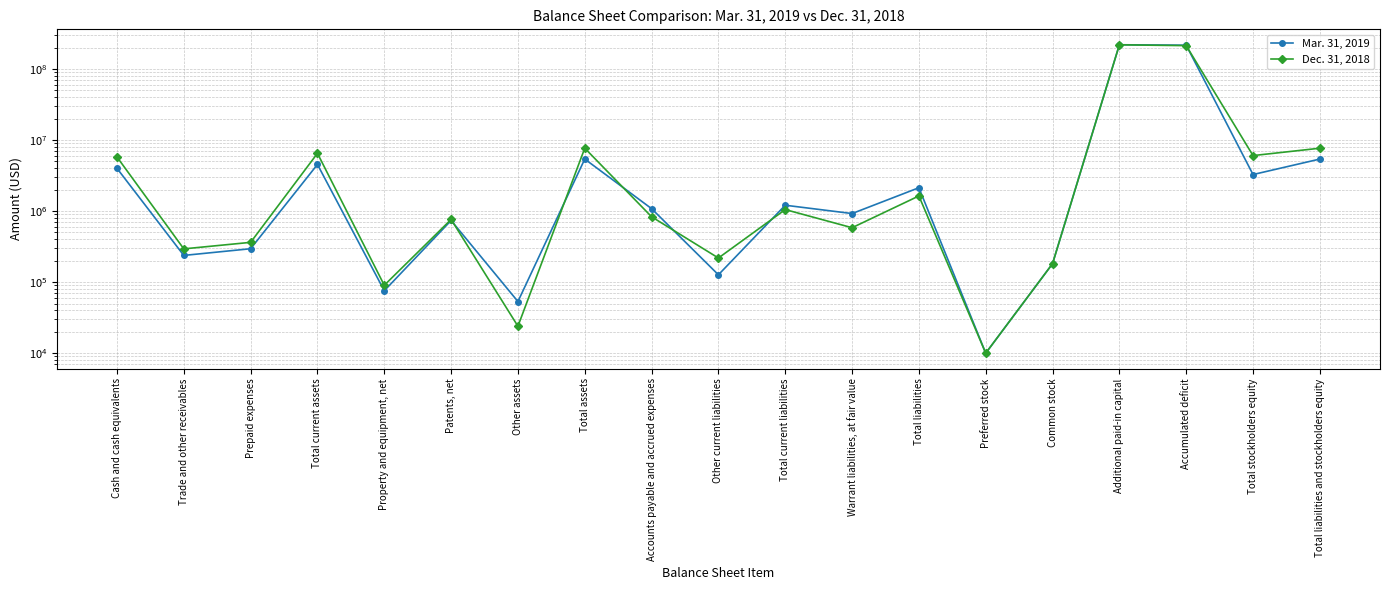

Reading left to right, what are all the values shown in this chart?

Mar. 31, 2019: Cash and cash equivalents=4005089	Trade and other receivables=237782	Prepaid expenses=295406	Total current assets=4538277	Property and equipment, net=75668	Patents, net=738404	Other assets=53354	Total assets=5405703	Accounts payable and accrued expenses=1083143	Other current liabilities=126930	Total current liabilities=1210073	Warrant liabilities, at fair value=923849	Total liabilities=2133922	Preferred stock=10000	Common stock=182051	Additional paid-in capital=219819771	Accumulated deficit=216737885	Total stockholders equity=3271781	Total liabilities and stockholders equity=5405703
Dec. 31, 2018: Cash and cash equivalents=5787110	Trade and other receivables=294057	Prepaid expenses=363288	Total current assets=6508393	Property and equipment, net=90311	Patents, net=763543	Other assets=23965	Total assets=7684450	Accounts payable and accrued expenses=832564	Other current liabilities=218602	Total current liabilities=1051166	Warrant liabilities, at fair value=583734	Total liabilities=1634900	Preferred stock=10000	Common stock=182051	Additional paid-in capital=219481805	Accumulated deficit=213623893	Total stockholders equity=6049550	Total liabilities and stockholders equity=7684450